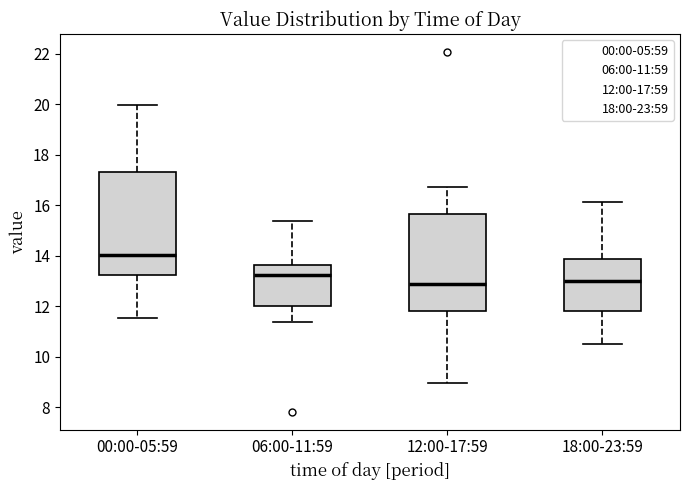

Comparing the boxes themselves (not the whiskers), which one is the tallest?

00:00-05:59